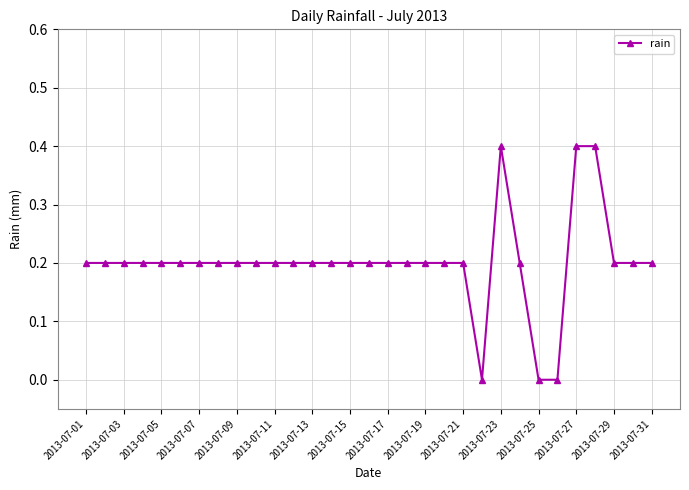

What is the value of the 3rd point from the left?

0.2